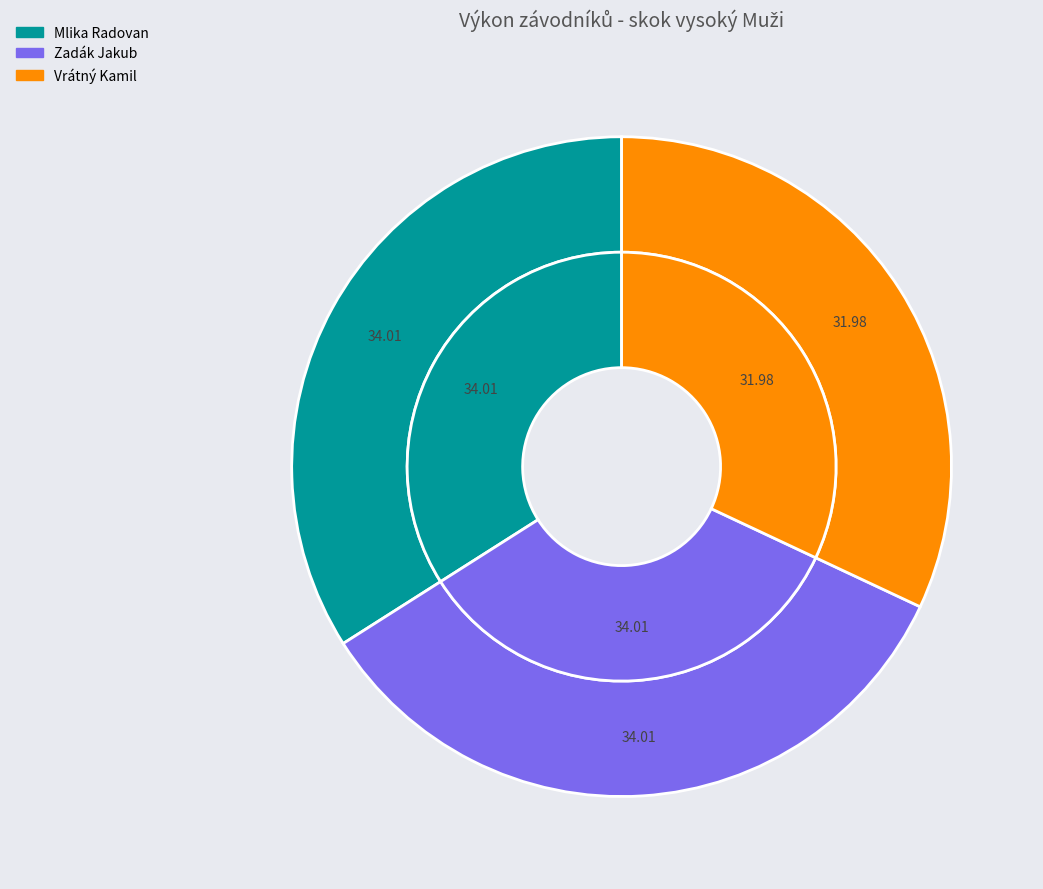

How many segments does this pie chart have?

3